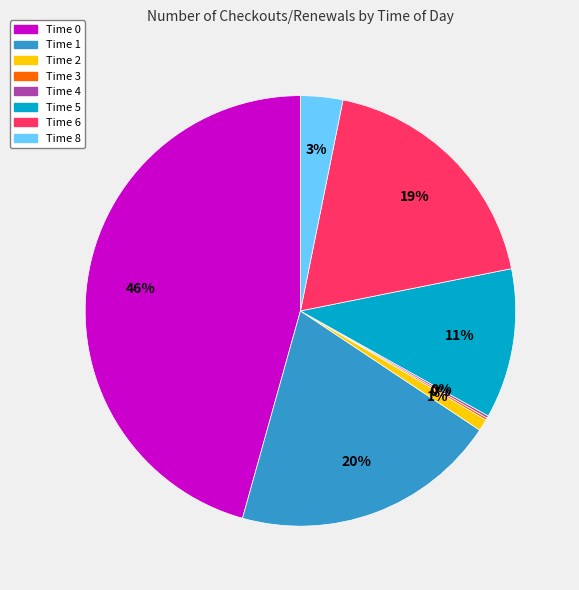

Is the sum of Time 1 and Time 6 greater than half?

No